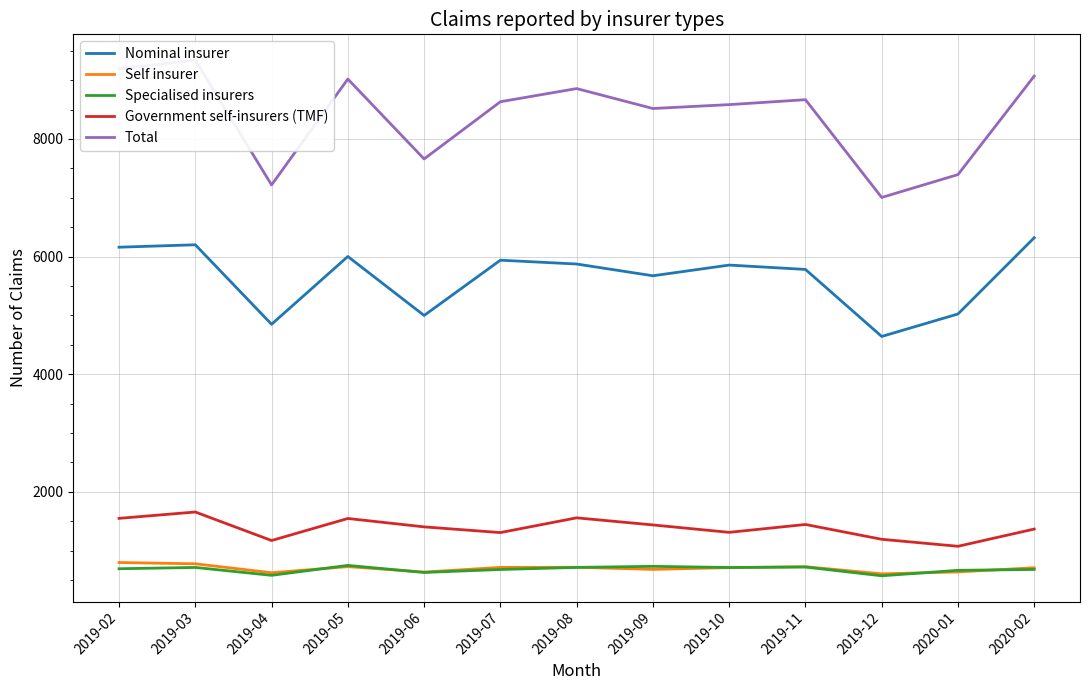

Does the chart have visible grid lines?

Yes